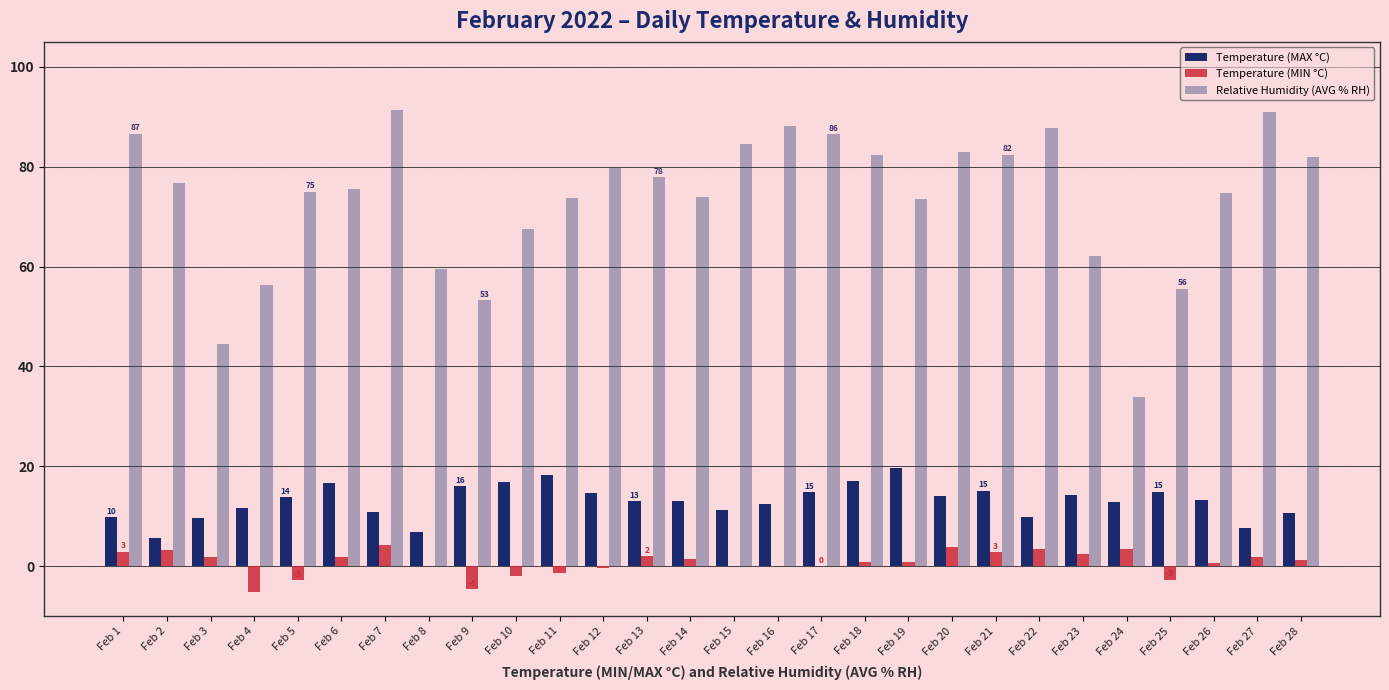

How many categories are shown in the chart?

28